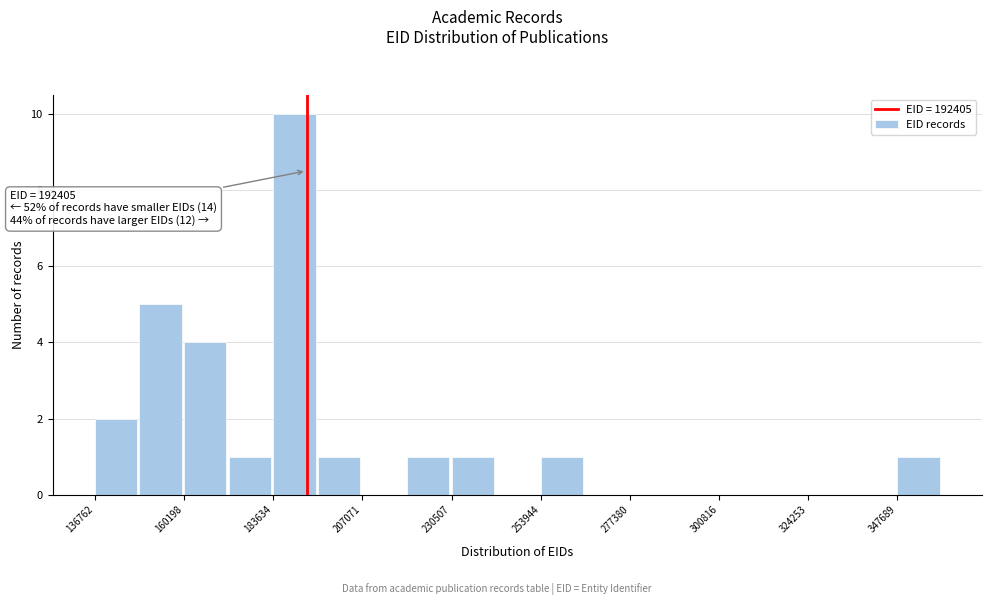

Around what value on the x-axis is the tallest bar? Give the approximate position of its centre, as read against the axis.

190000